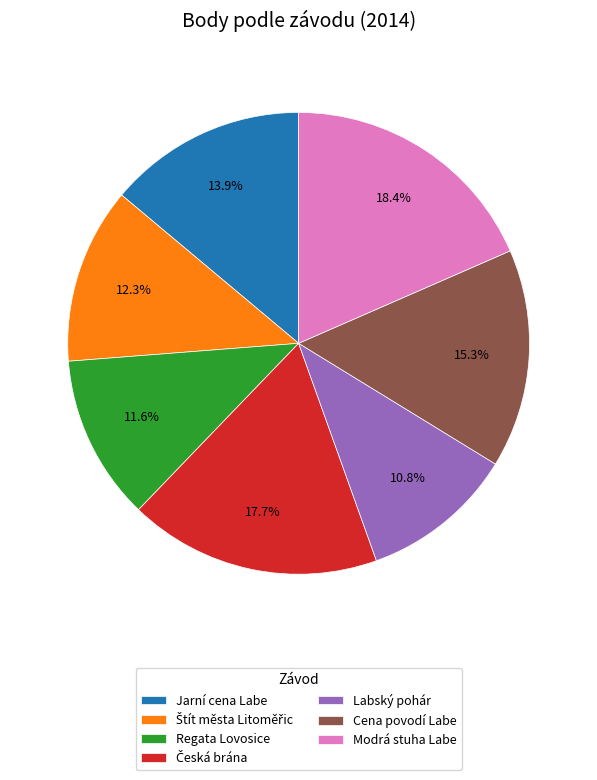

Count the number of slices in the pie.

7